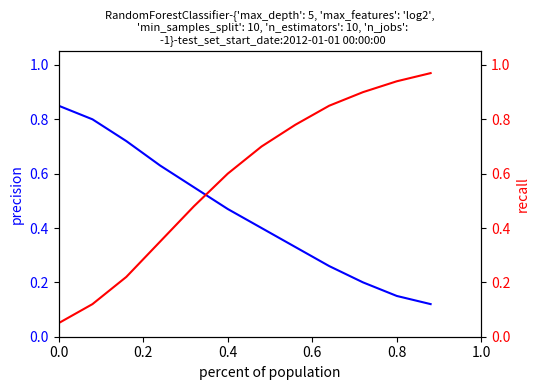

Rank the series by their average value, from lowest to highest.

precision, recall